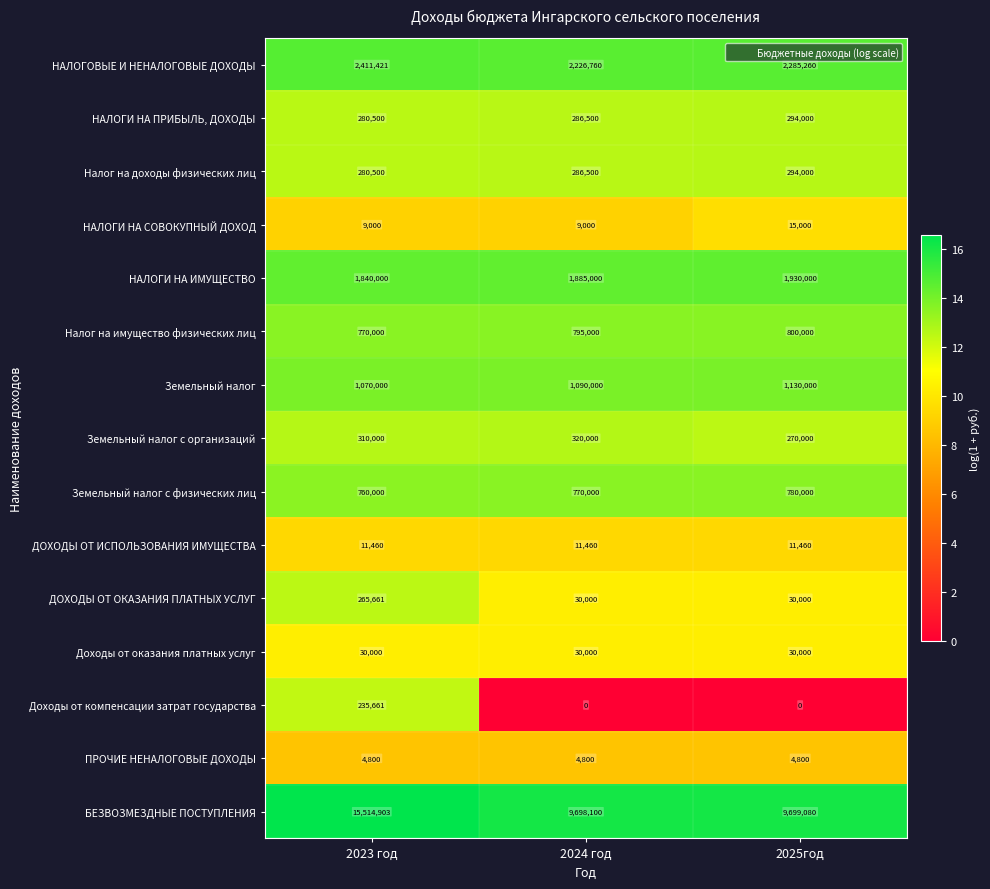

Rank the categories by Земельный налог с физических лиц value from lowest to highest.

2023 год, 2024 год, 2025год